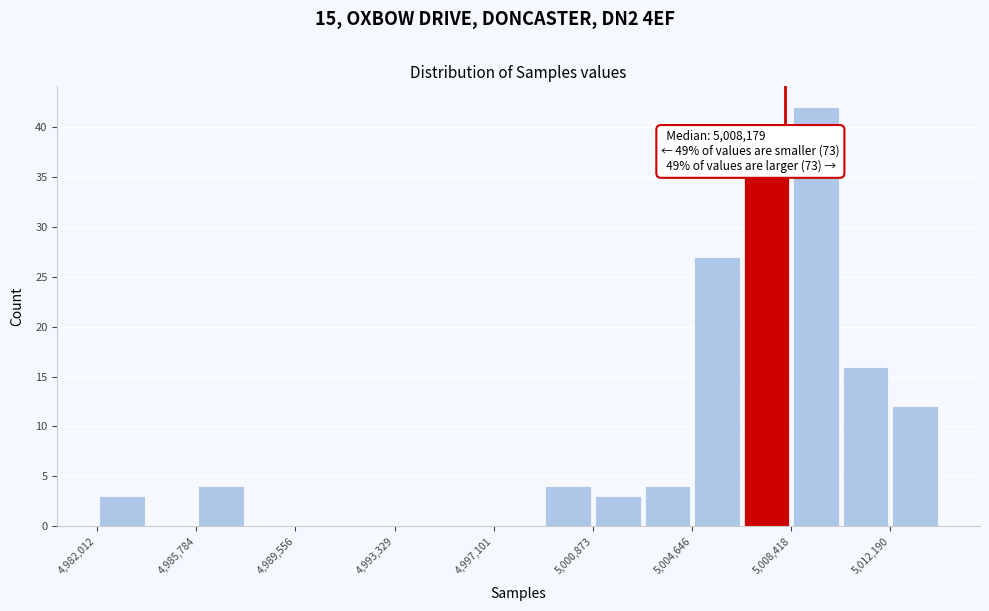

Read against the x-axis, roughly where is the centre of the tallest bar?

5009500